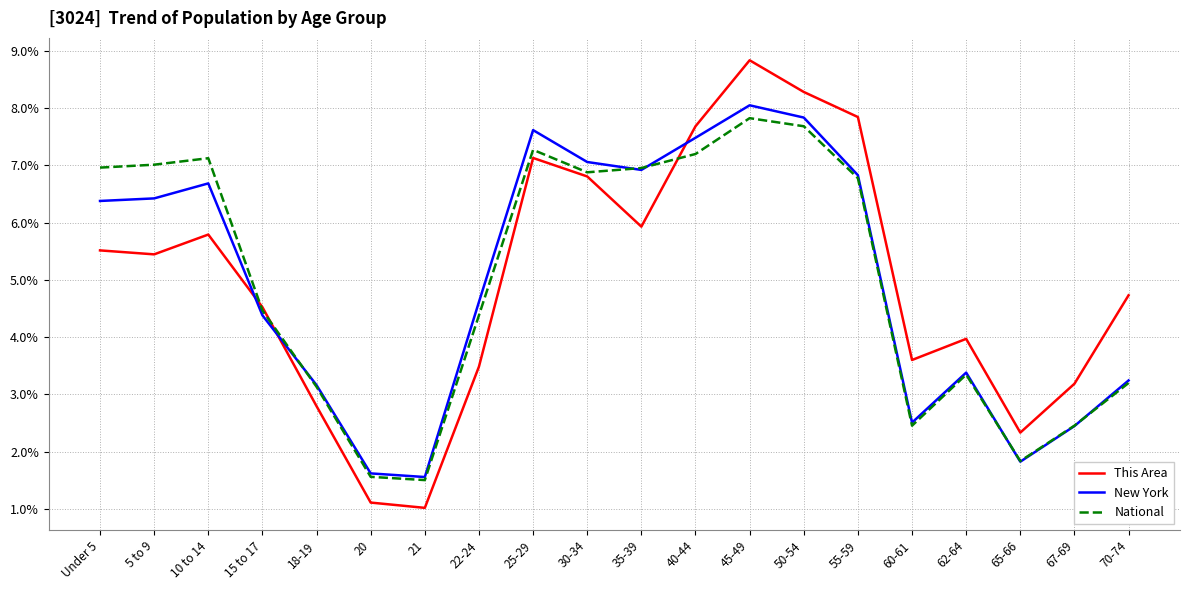

What value does the This Area series have at 22-24?

3.5